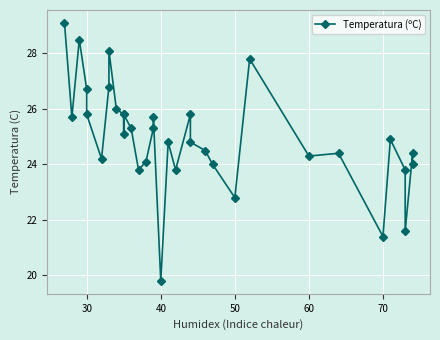

What is the label of the 10th point from the right?

50